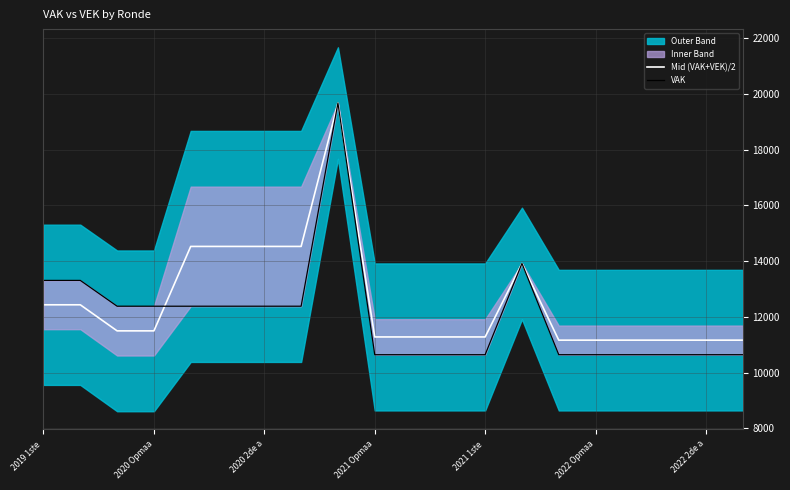

What is the highest value of the Mid (VAK+VEK)/2 series?

19675.0